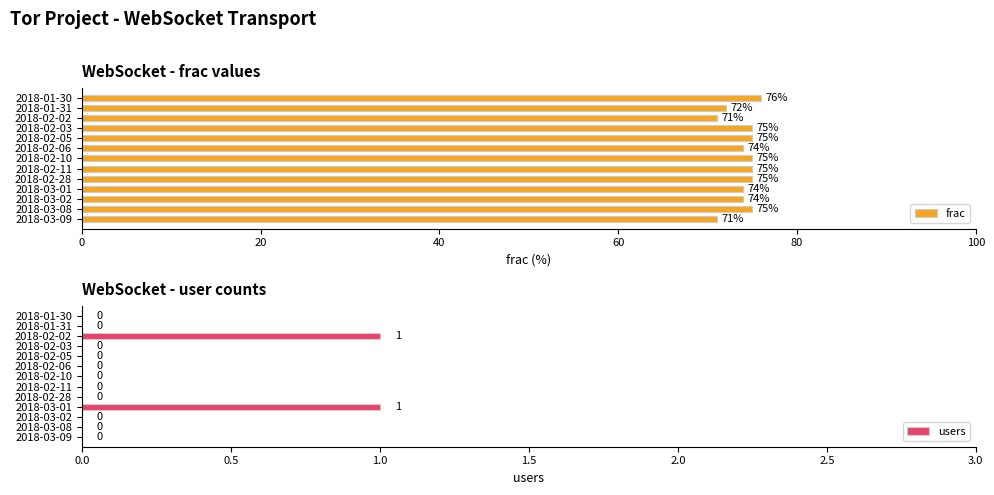

Is it true that users equals 0 at 2018-03-02?

True